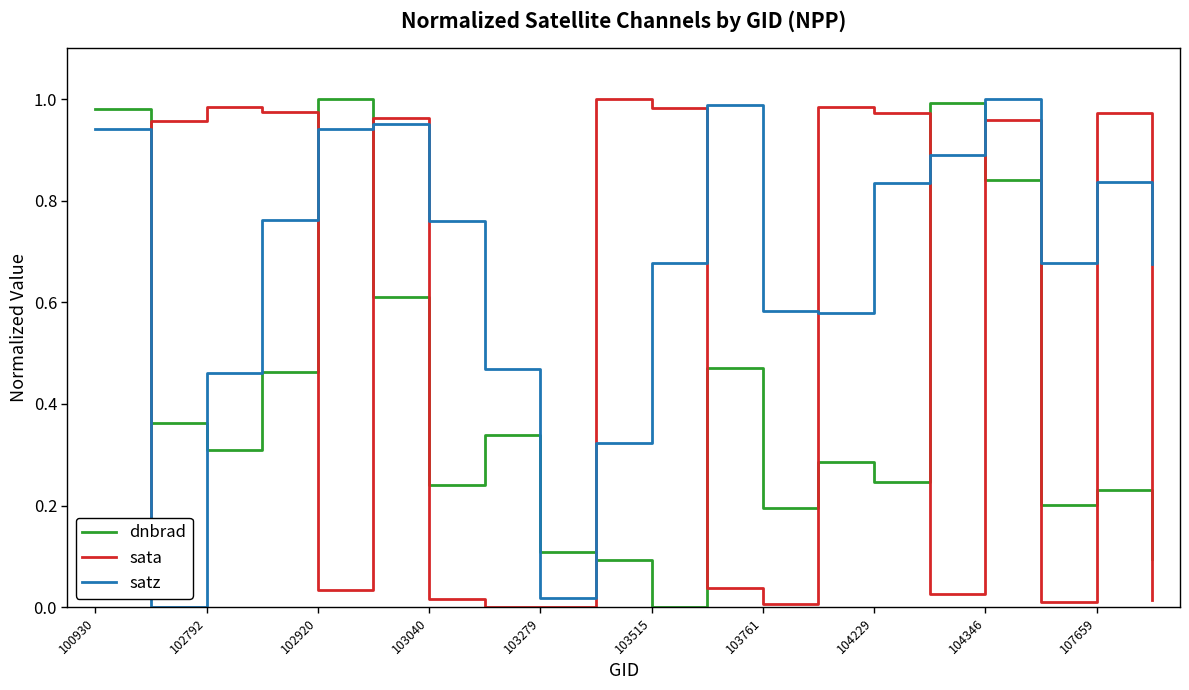

True or false: dnbrad and sata intersect in this chart.

True